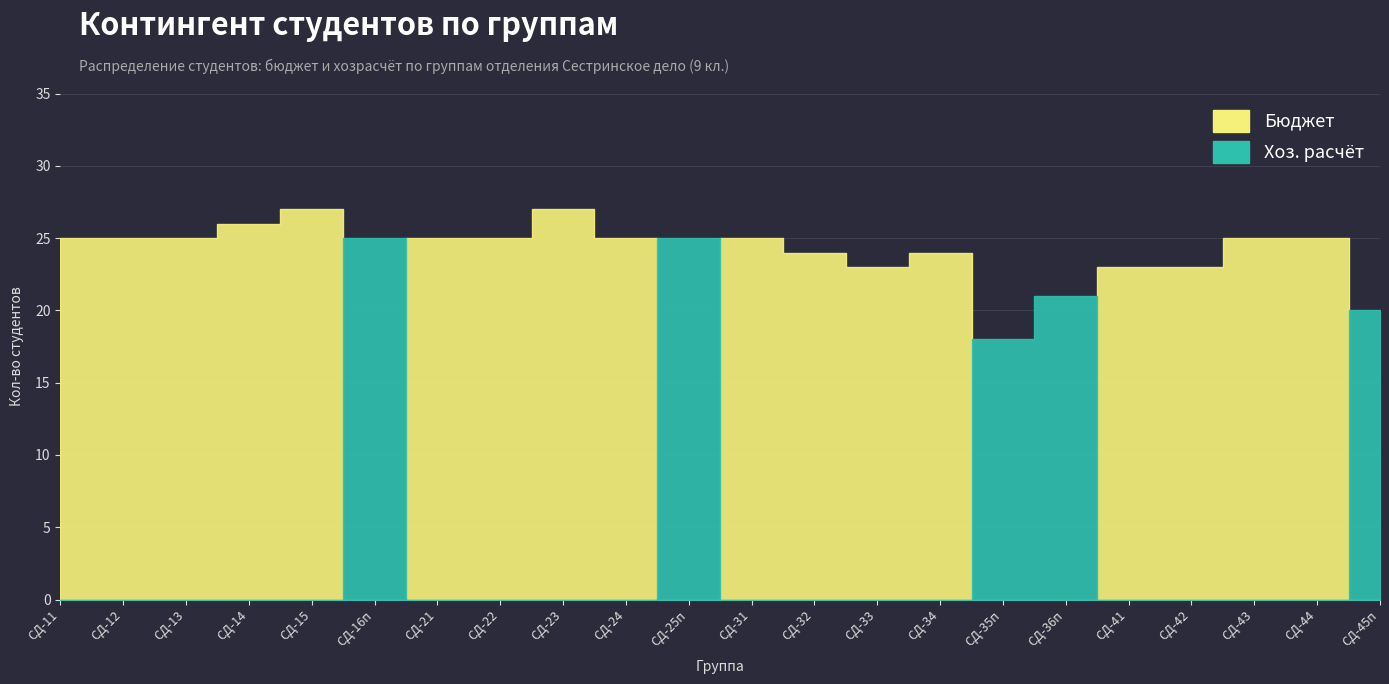

What is the difference between the second highest and second lowest values in the Хоз. расчёт series?

25